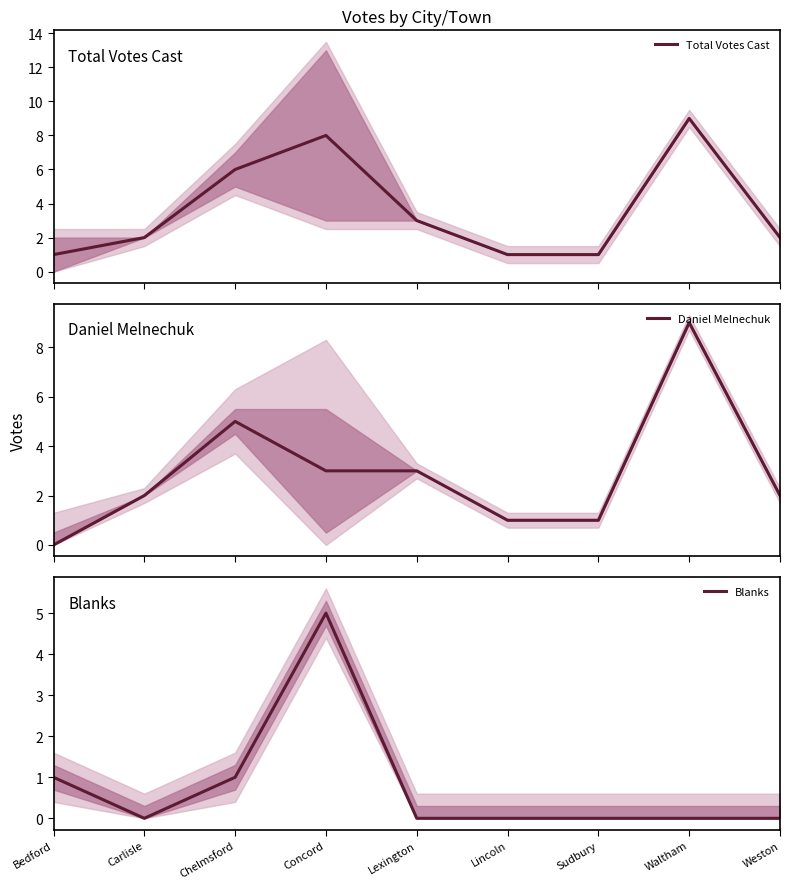

What is the label of the 5th point from the right?

Lexington